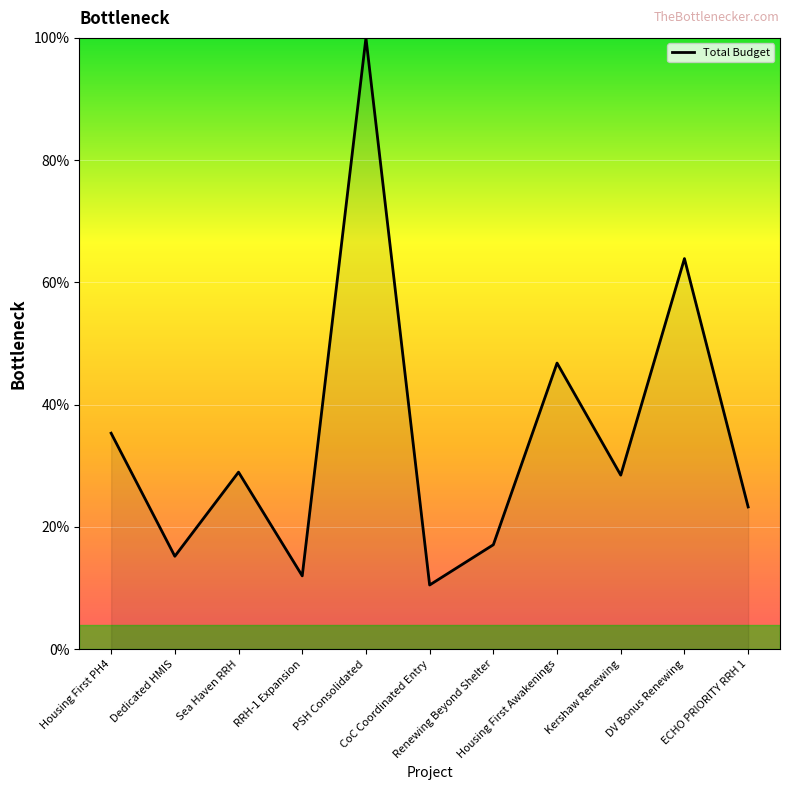

Count the number of categories in the chart.

11